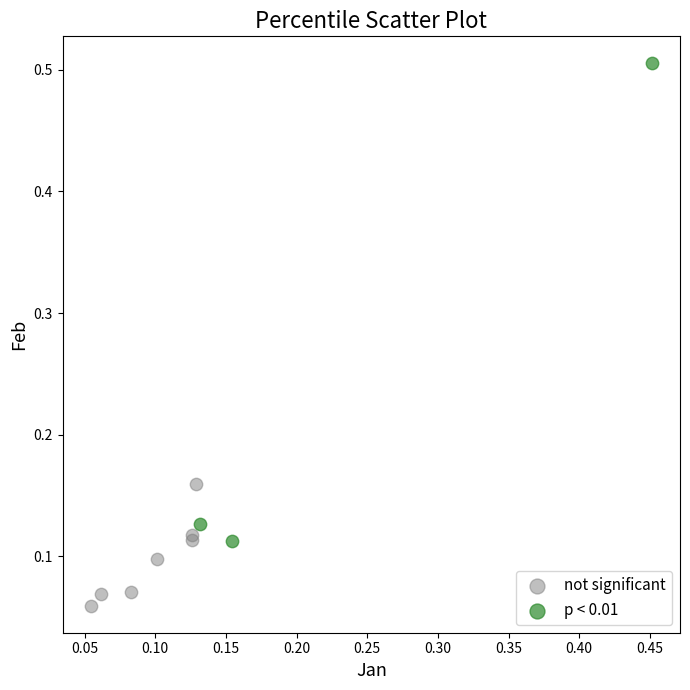

Which series has the widest spread of Y values?

p < 0.01